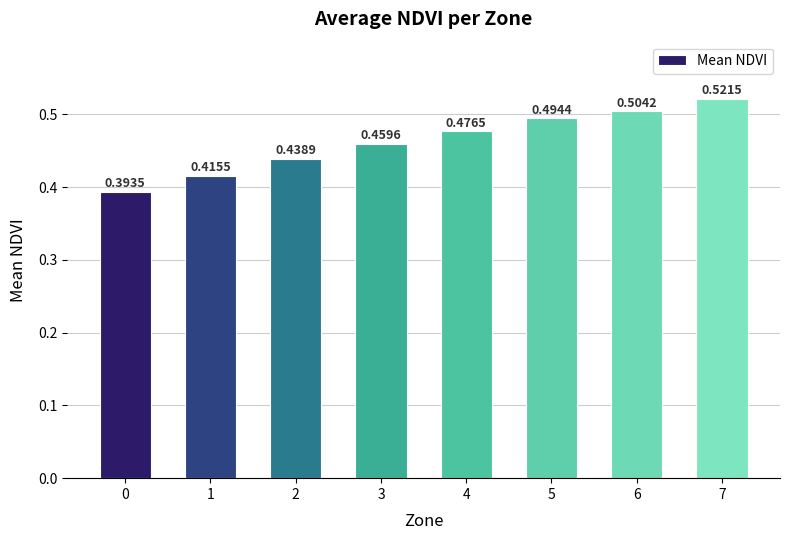

What is the sum of the values at 4 and 2?

0.9